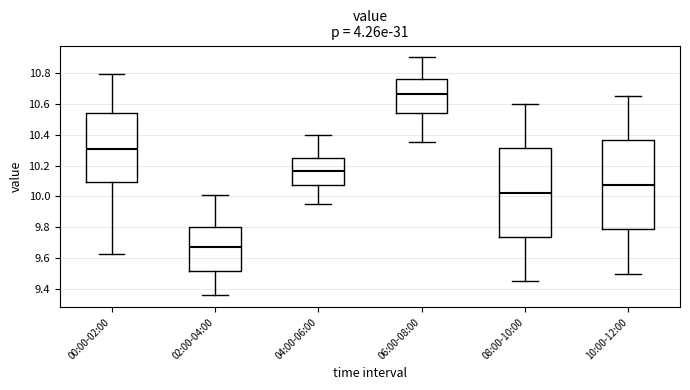

Reading left to right, read every box against the y-axis: the position of its median line, the range the box covers, and the ends of its whiskers. The values are not printed on the chart, so give them approximately, as read against the axis.

00:00-02:00: median 10.32, box 10.10 to 10.54, whiskers 9.64 to 10.80
02:00-04:00: median 9.68, box 9.52 to 9.80, whiskers 9.36 to 10.02
04:00-06:00: median 10.16, box 10.08 to 10.26, whiskers 9.96 to 10.40
06:00-08:00: median 10.66, box 10.54 to 10.76, whiskers 10.36 to 10.90
08:00-10:00: median 10.02, box 9.74 to 10.32, whiskers 9.46 to 10.60
10:00-12:00: median 10.08, box 9.78 to 10.36, whiskers 9.50 to 10.66